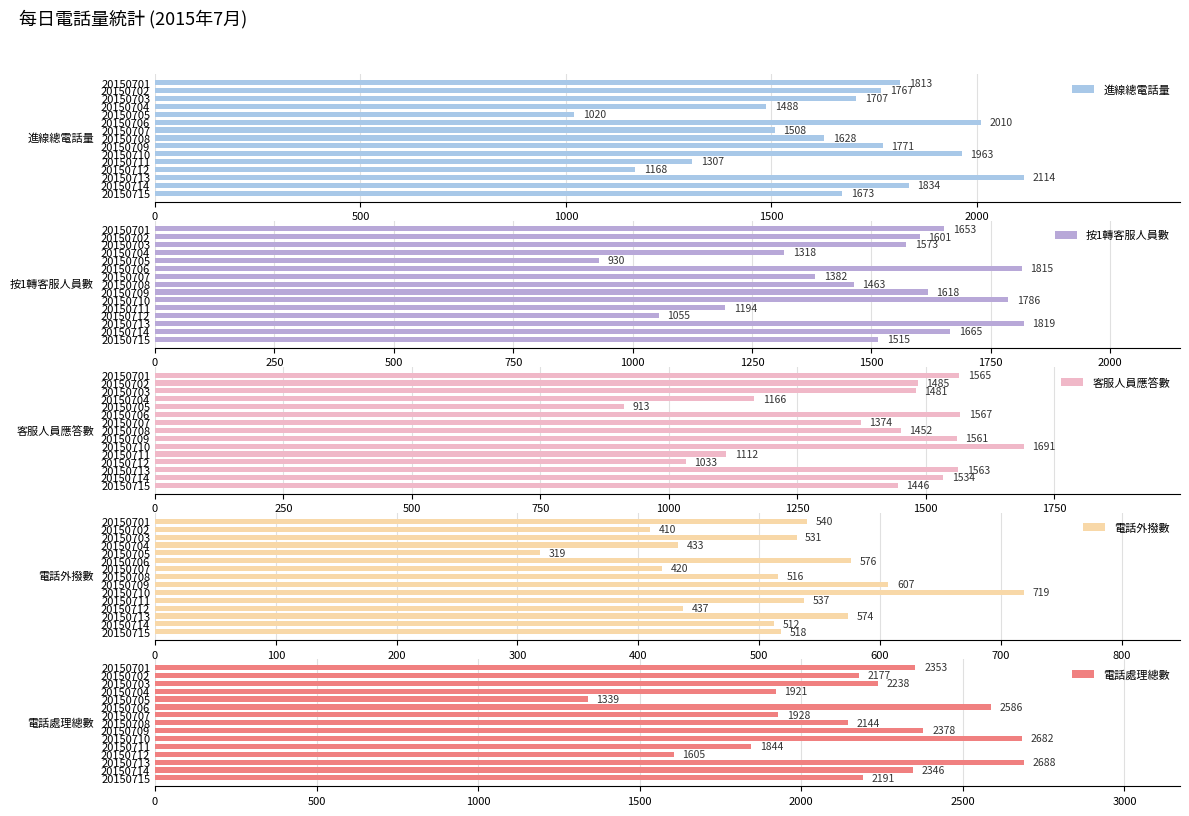

What is the average value of the 電話處理總數 series?

2161